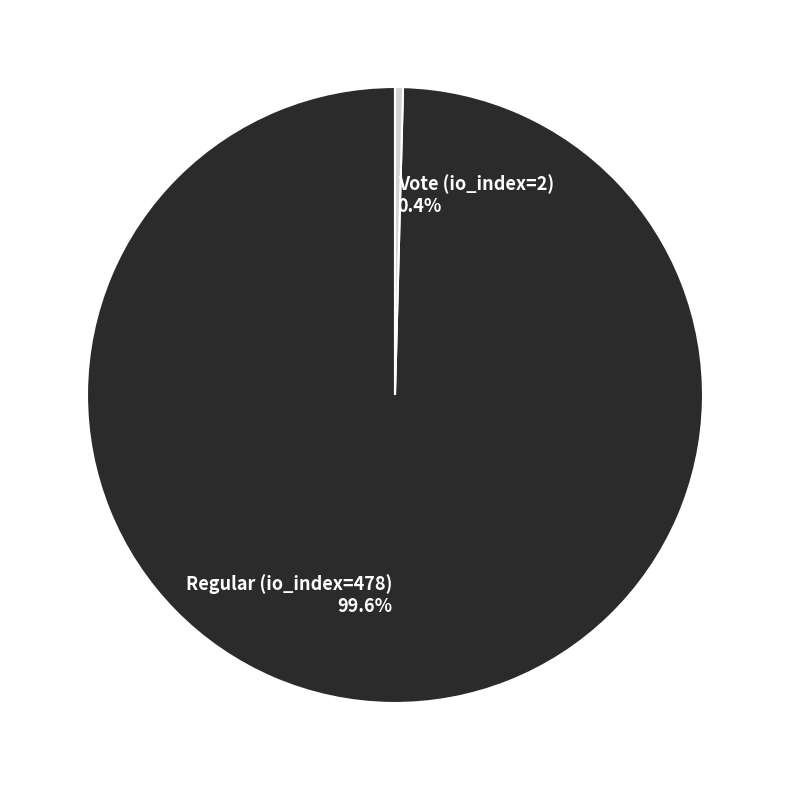

To the nearest percent, what is the average slice percentage?

50%